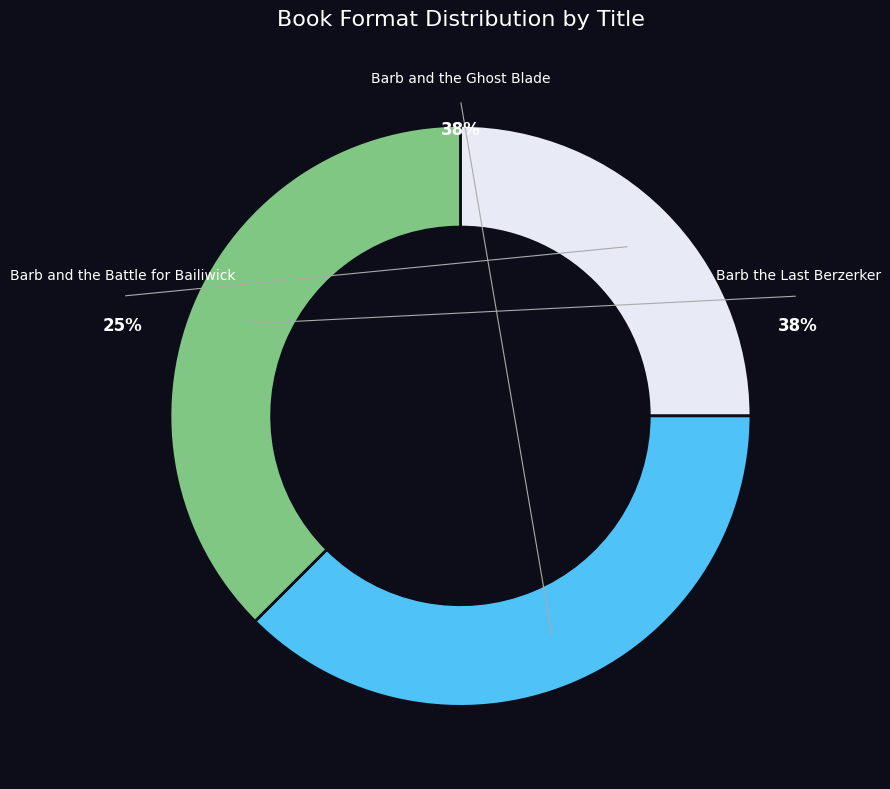

Rank the categories by value from lowest to highest.

Barb and the Battle for Bailiwick, Barb and the Ghost Blade, Barb the Last Berzerker